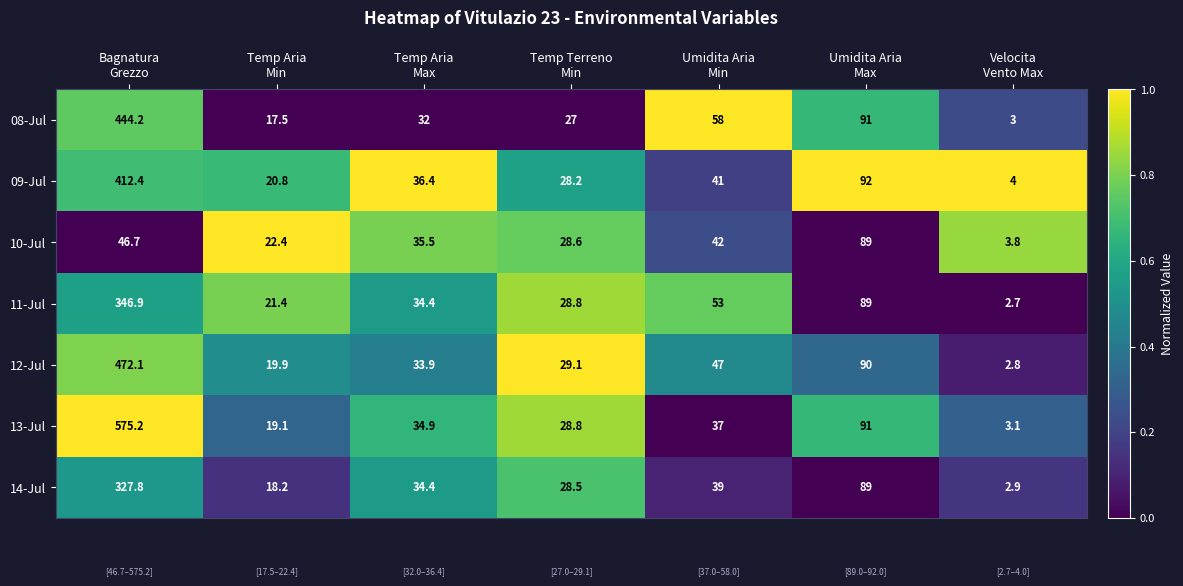

What is the minimum value shown in the chart?

2.7